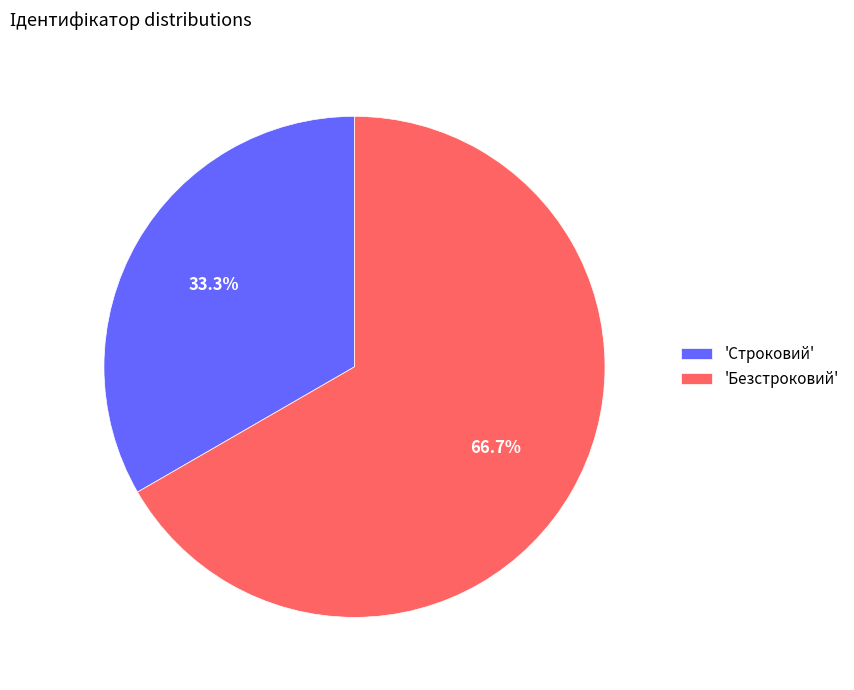

Which slice is the largest?

'Безстроковий'